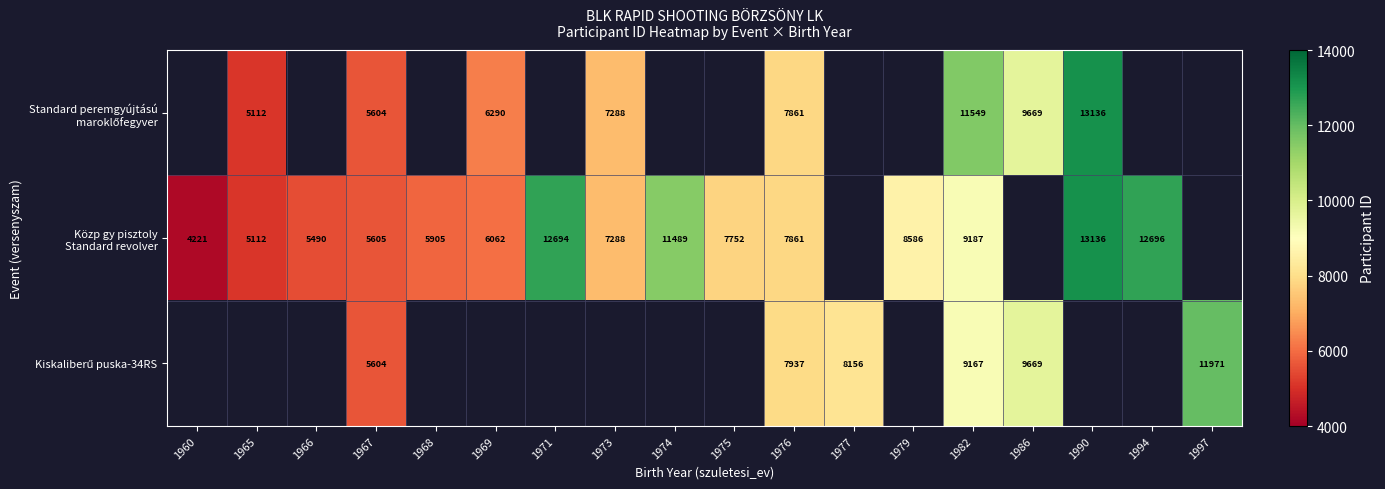

What is the smallest value displayed?

4221.0